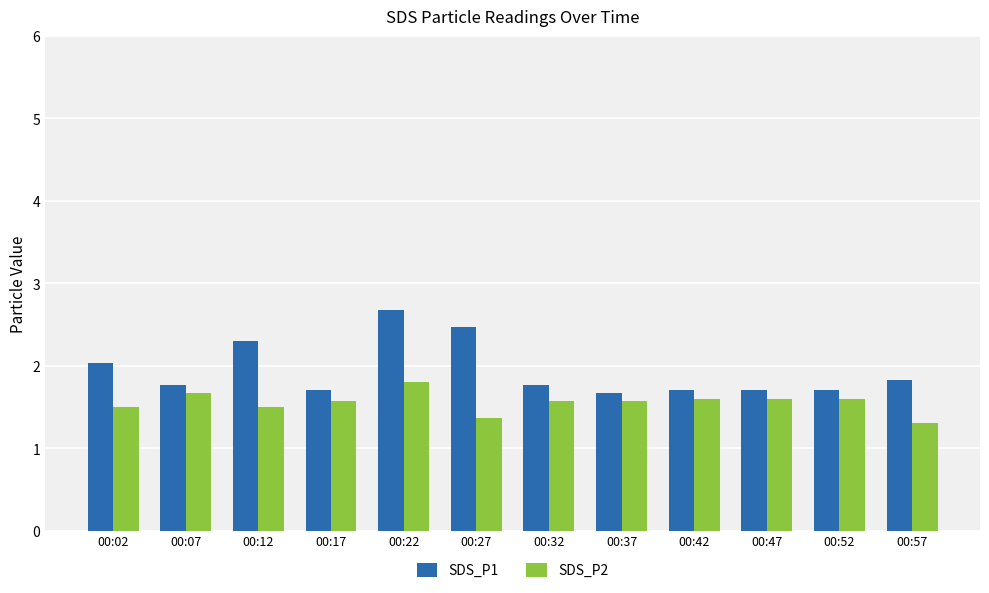

Where is SDS_P1 nearest to the value 2?

00:02